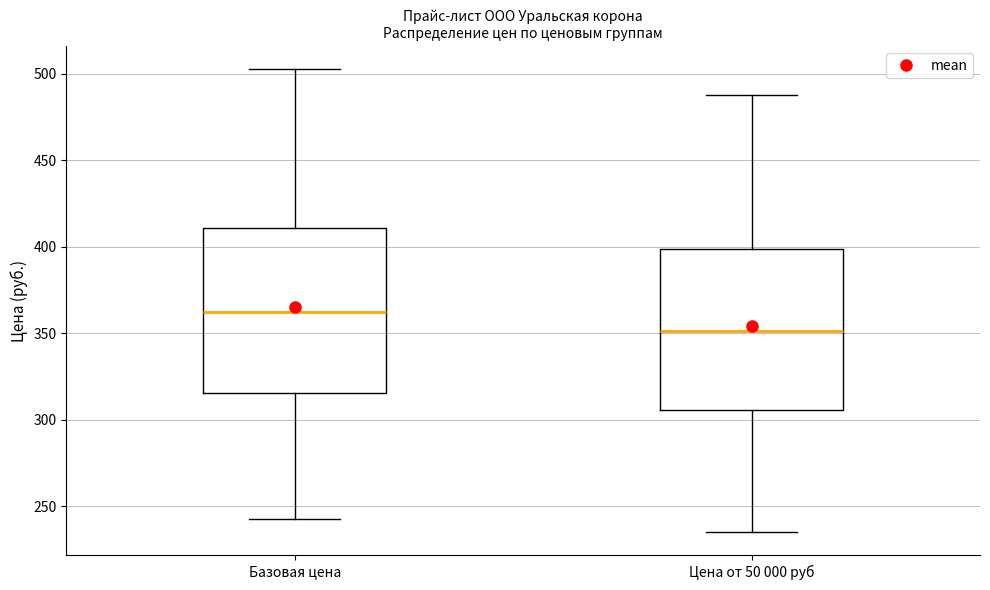

Reading left to right, transcribe this box plot: for each box, give where its median line is, the range the box spans, and where its two whiskers end, as read against the y-axis. The values are not printed on the chart, so give them approximately, as read against the axis.

Базовая цена: median 360, box 315 to 410, whiskers 240 to 505
Цена от 50 000 руб: median 350, box 305 to 400, whiskers 235 to 485